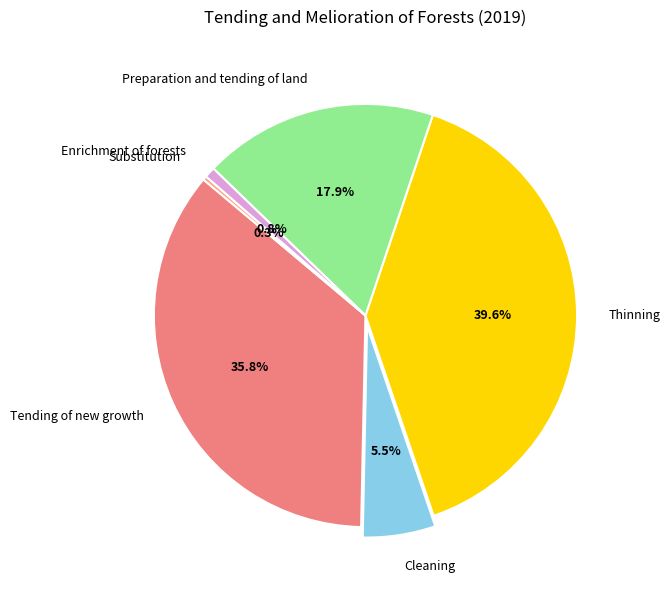

Does Enrichment of forests account for over 50% of the chart?

No